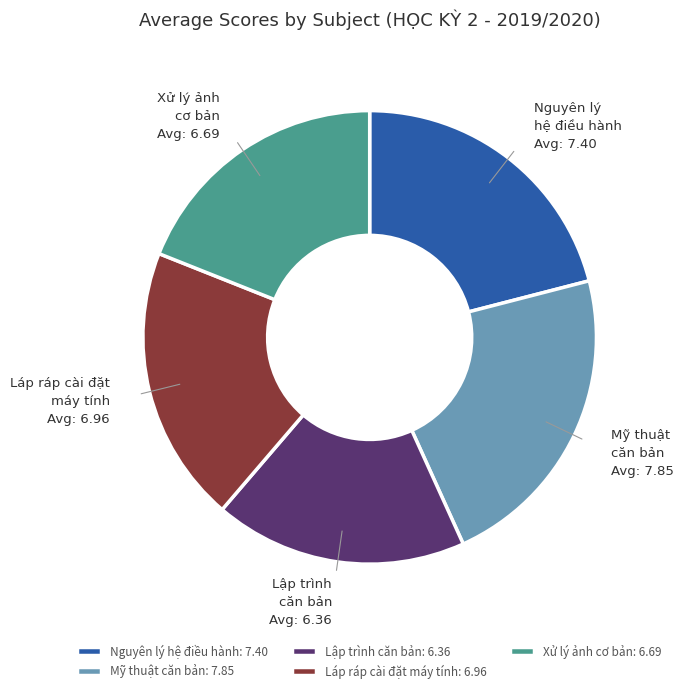

Which slice is the largest?

Mỹ thuật căn bản